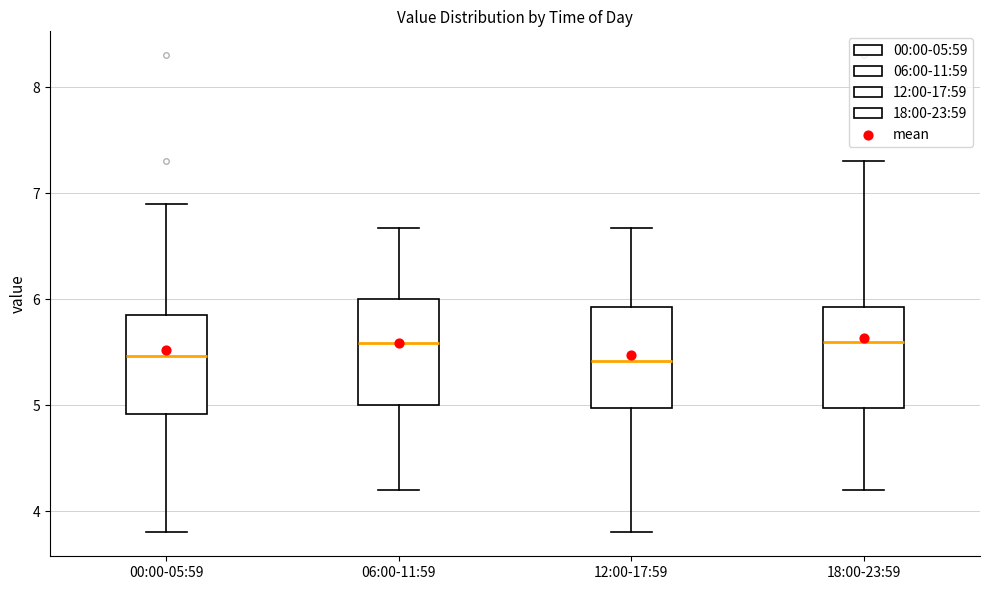

Reading left to right, read every box against the y-axis: the position of its median line, the range the box covers, and the ends of its whiskers. The values are not printed on the chart, so give them approximately, as read against the axis.

00:00-05:59: median 5.5, box 4.9 to 5.9, whiskers 3.8 to 6.9
06:00-11:59: median 5.6, box 5.0 to 6.0, whiskers 4.2 to 6.7
12:00-17:59: median 5.4, box 5.0 to 5.9, whiskers 3.8 to 6.7
18:00-23:59: median 5.6, box 5.0 to 5.9, whiskers 4.2 to 7.3